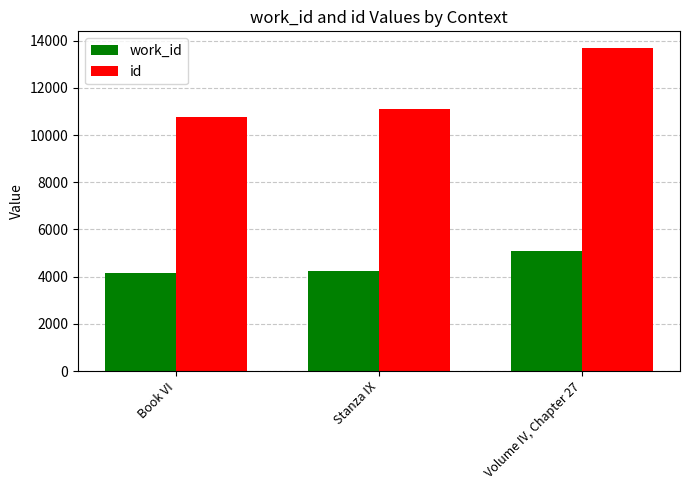

Which category has the highest value in the work_id series?

Volume IV, Chapter 27